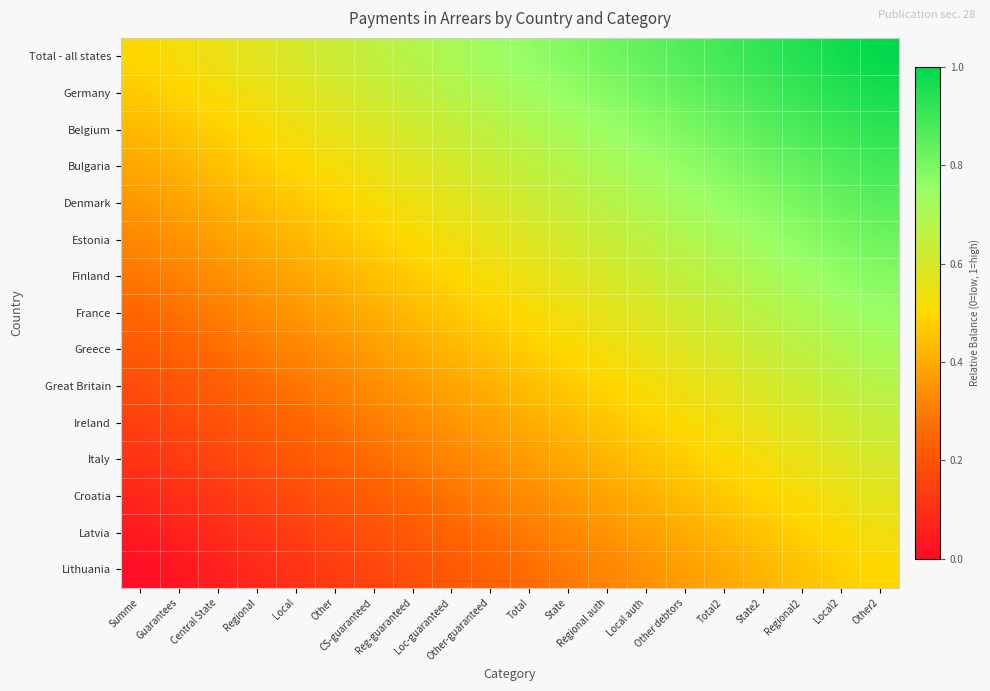

What is the total value across all series at Other?

5.7